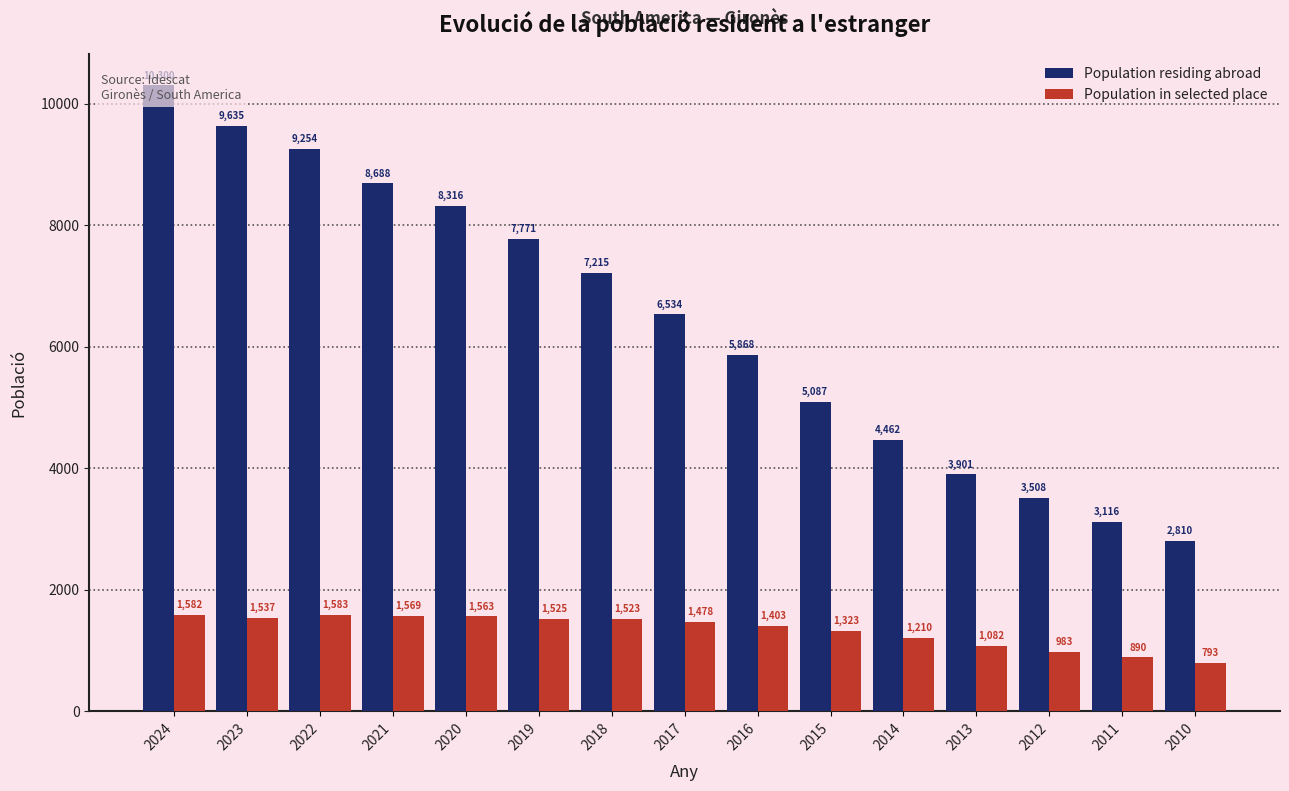

Rank the series by their maximum value, from lowest to highest.

Population in selected place, Population residing abroad